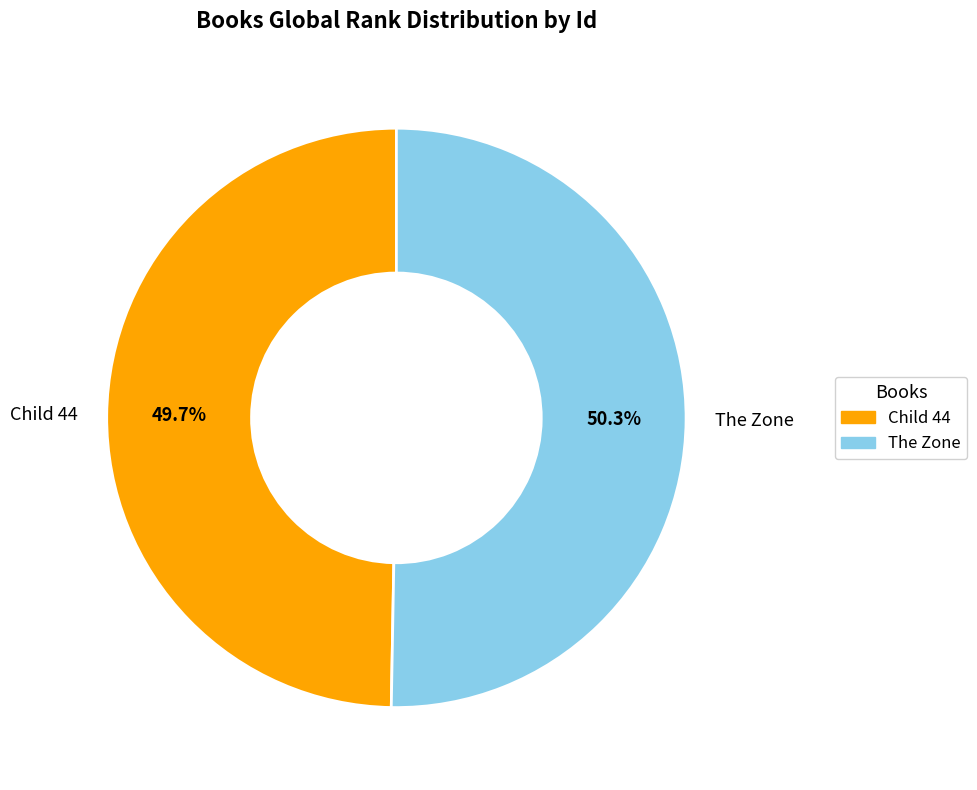

The The Zone slice represents 36% of the pie. True or false?

False